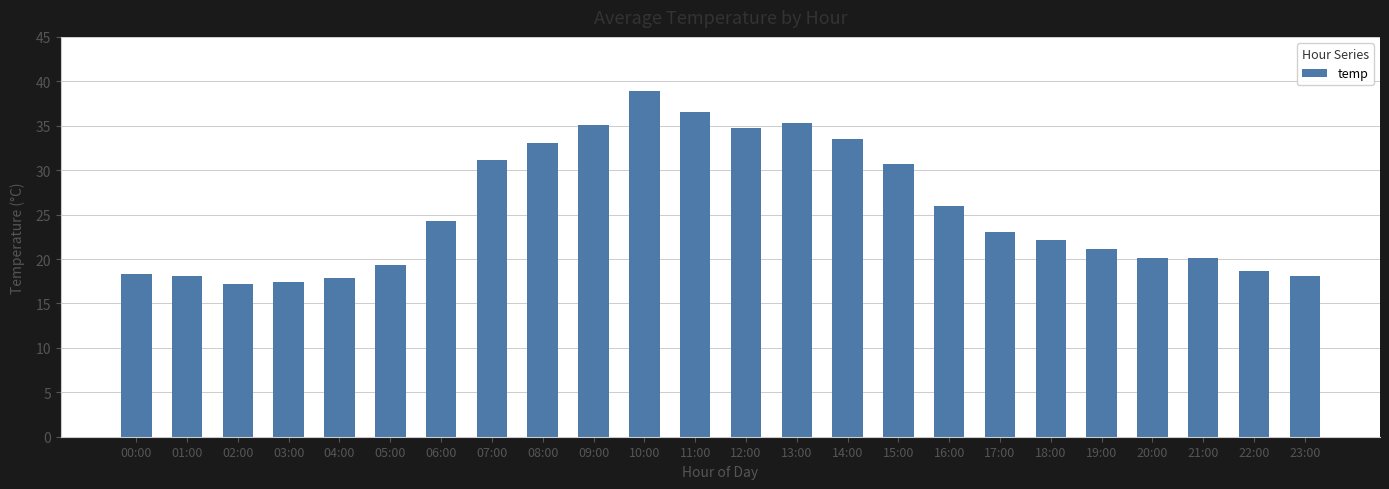

Which has a higher value, 21:00 or 07:00?

07:00